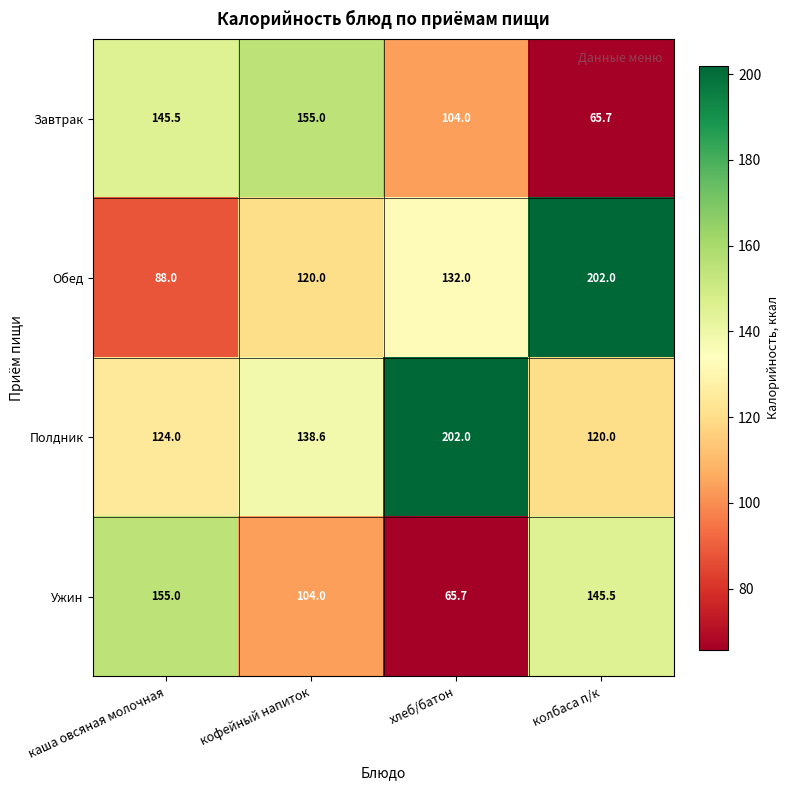

List the labels in order of Ужин value, smallest first.

хлеб/батон, кофейный напиток, колбаса п/к, каша овсяная молочная